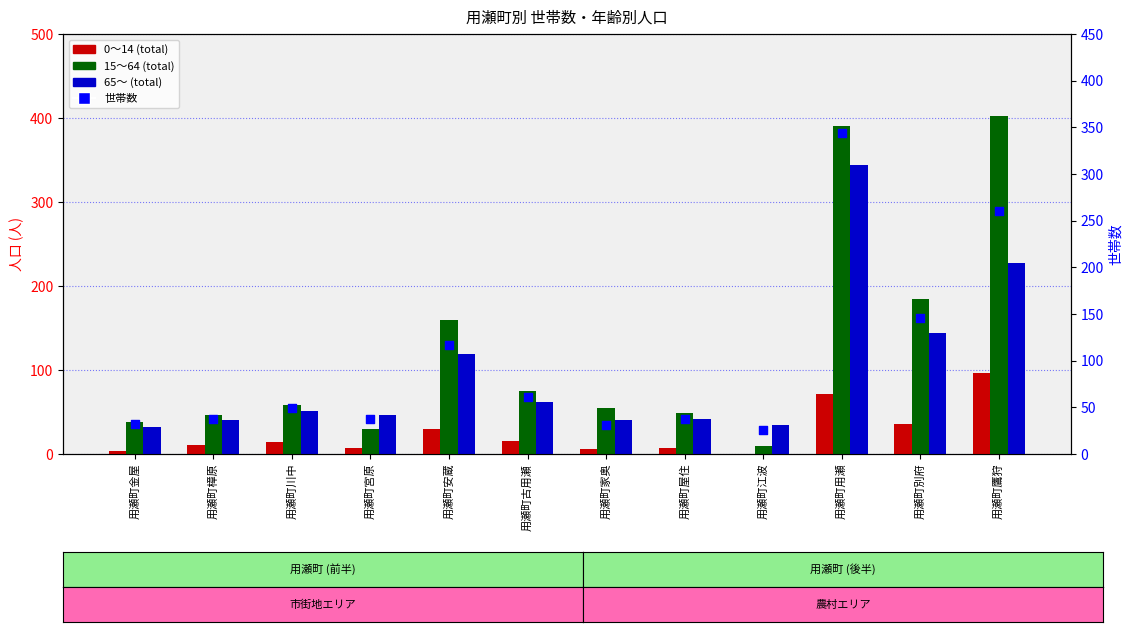

Which series has the largest total across all categories?

15～64 (total)